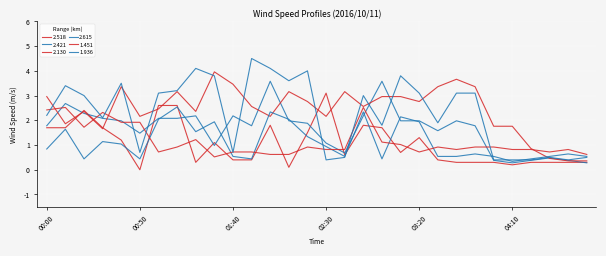

True or false: 2.421 and 1.936 cross at least once.

True